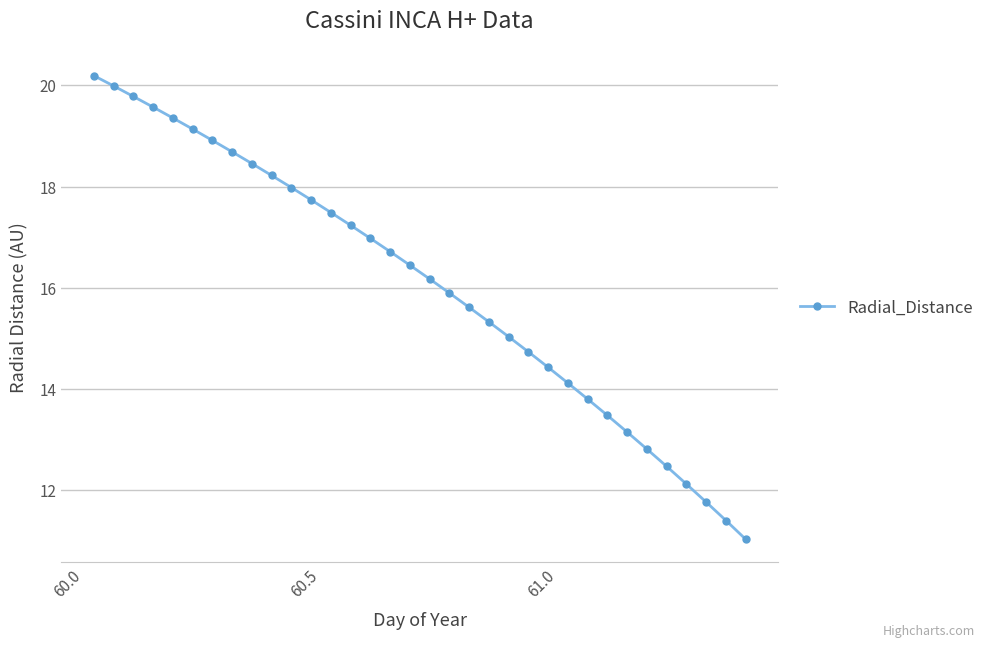

What is the sum of all values?

546.3